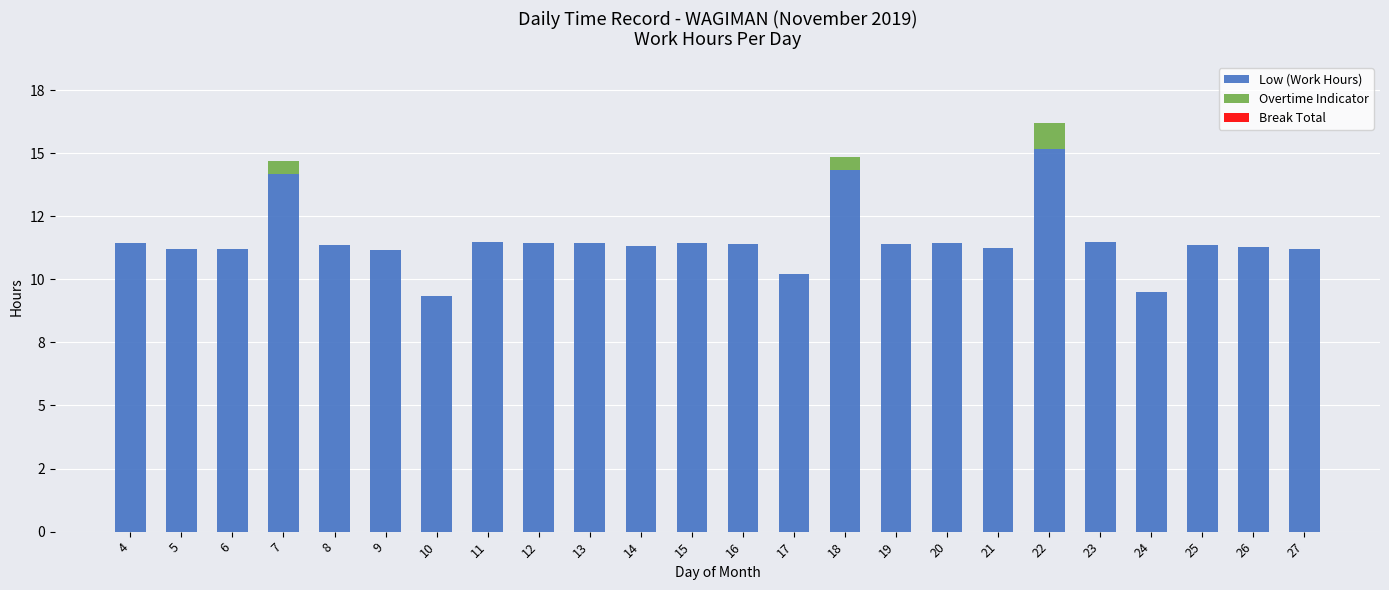

What is the difference between the Low (Work Hours) values at 17 and 5?

1.0